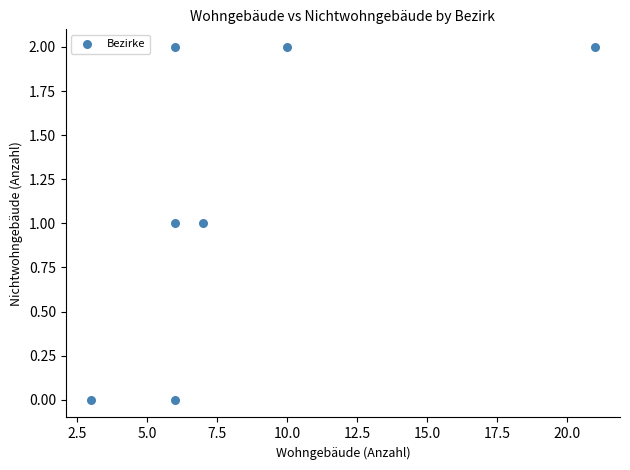

What is the range of X values (max minus min)?

18